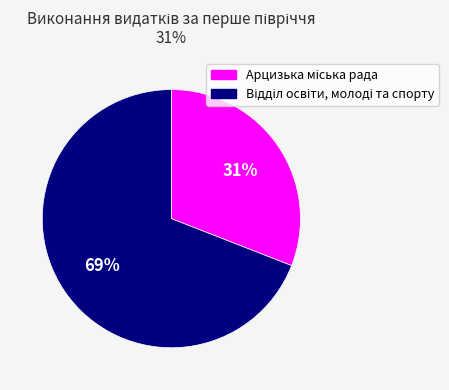

To the nearest percent, what is the average slice percentage?

50%